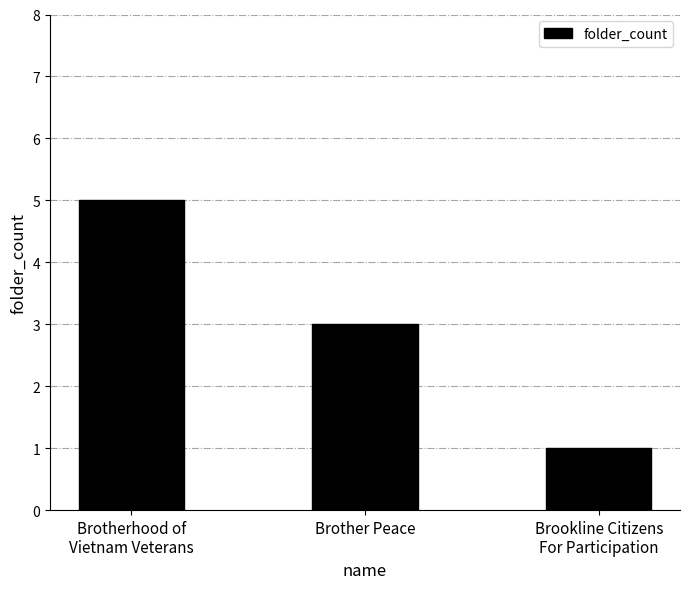

What is the difference between the values at Brother Peace and Brotherhood of
Vietnam Veterans?

2